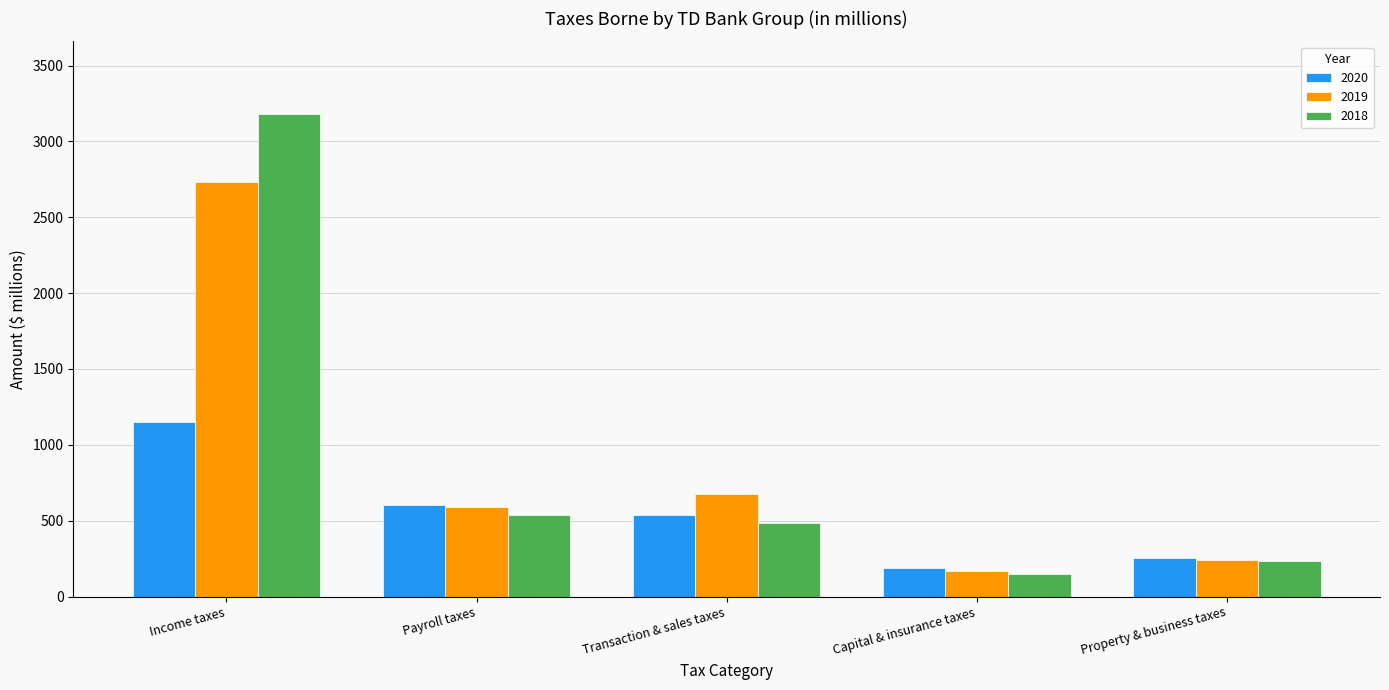

At which label does 2018 first exceed 487?

Income taxes